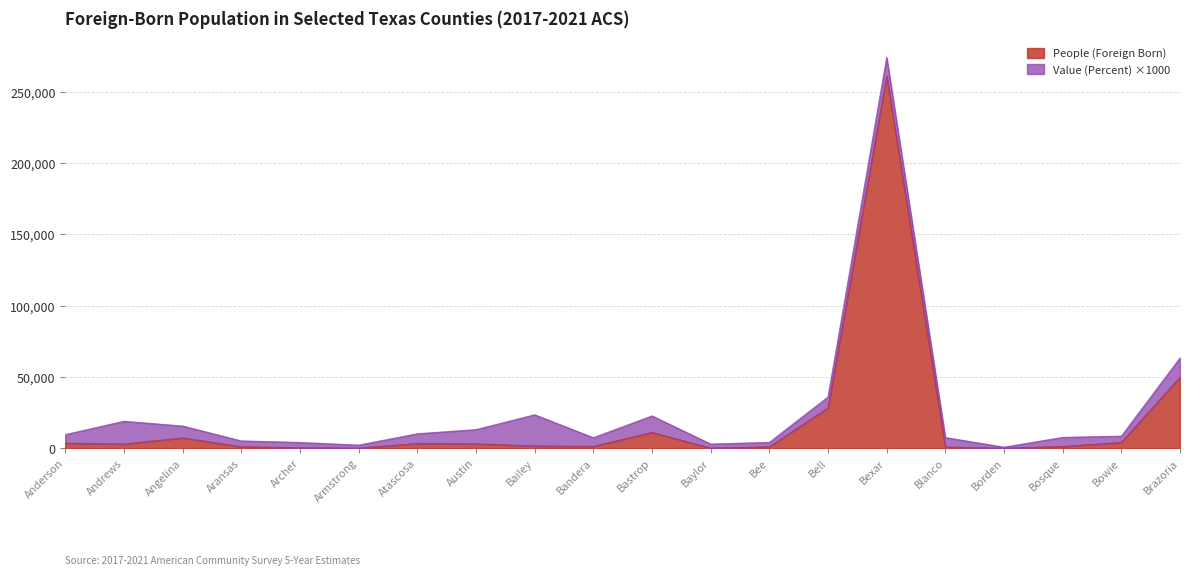

Where is the data nearest to the value 130565?

Brazoria